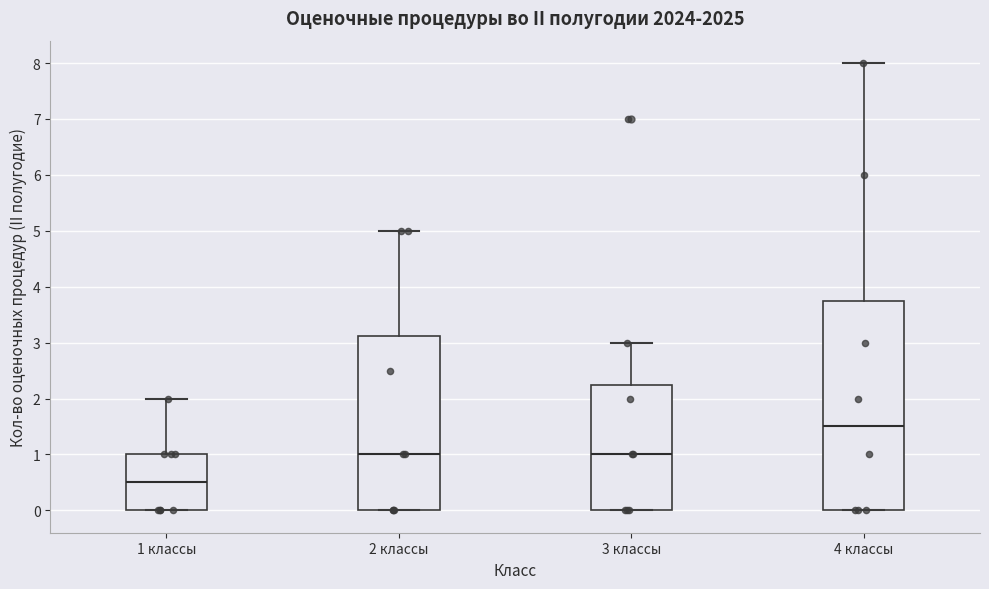

Reading left to right, read every box against the y-axis: the position of its median line, the range the box covers, and the ends of its whiskers. The values are not printed on the chart, so give them approximately, as read against the axis.

1 классы: median 0.5, box 0.0 to 1.0, whiskers 0.0 to 2.0
2 классы: median 1.0, box 0.0 to 3.1, whiskers 0.0 to 5.0
3 классы: median 1.0, box 0.0 to 2.3, whiskers 0.0 to 3.0
4 классы: median 1.5, box 0.0 to 3.8, whiskers 0.0 to 8.0